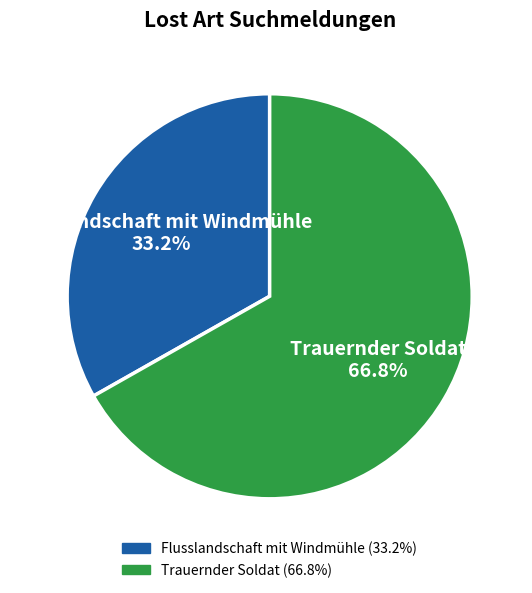

Is there any slice that represents more than half of the pie?

Yes